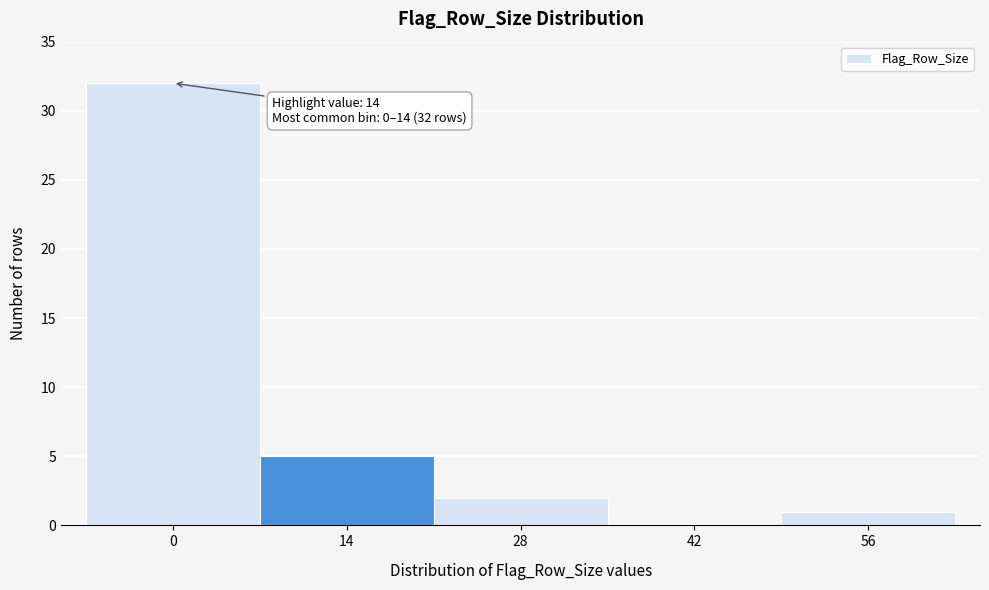

Reading left to right, what are all the values shown in this chart?

0=32	14=5	28=2	42=0	56=1